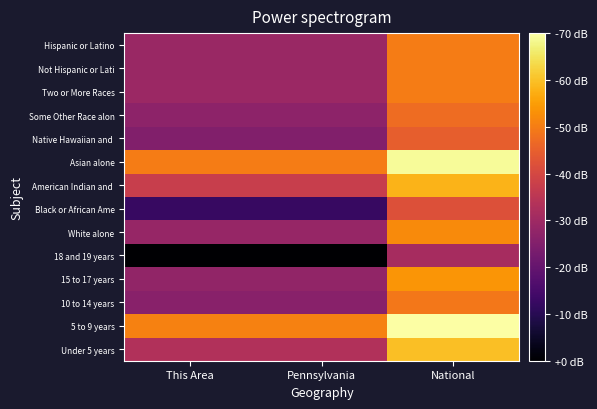

List the series in order of their peak value, highest first.

5 to 9 years, Asian alone, Under 5 years, American Indian and, 15 to 17 years, White alone, Two or More Races, Not Hispanic or Lati, Hispanic or Latino, 10 to 14 years, Some Other Race alon, Native Hawaiian and, Black or African Ame, 18 and 19 years